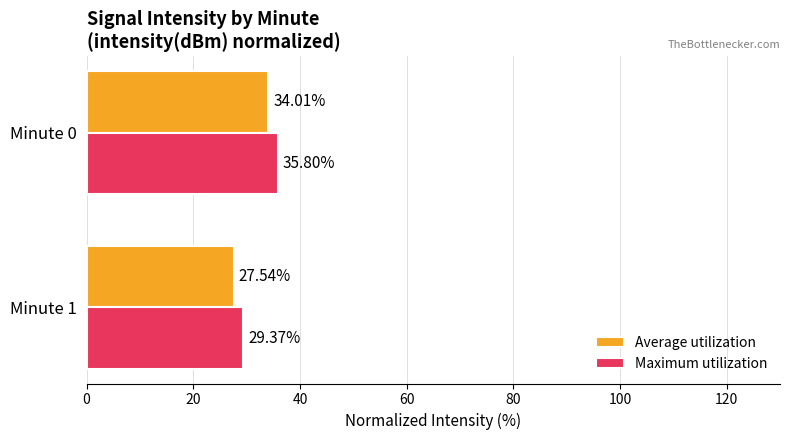

At which label is Maximum utilization closest to 32?

Minute 1